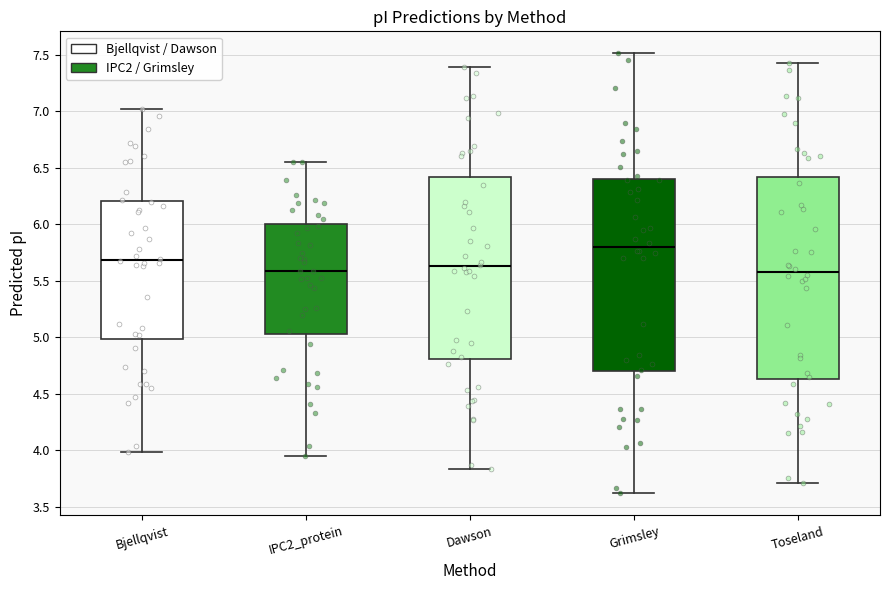

Reading left to right, transcribe this box plot: for each box, give where its median line is, the range the box spans, and where its two whiskers end, as read against the y-axis. The values are not printed on the chart, so give them approximately, as read against the axis.

Bjellqvist: median 5.70, box 5.00 to 6.20, whiskers 4.00 to 7.00
IPC2_protein: median 5.60, box 5.05 to 6.00, whiskers 3.95 to 6.55
Dawson: median 5.65, box 4.80 to 6.40, whiskers 3.85 to 7.40
Grimsley: median 5.80, box 4.70 to 6.40, whiskers 3.60 to 7.50
Toseland: median 5.60, box 4.65 to 6.40, whiskers 3.70 to 7.40